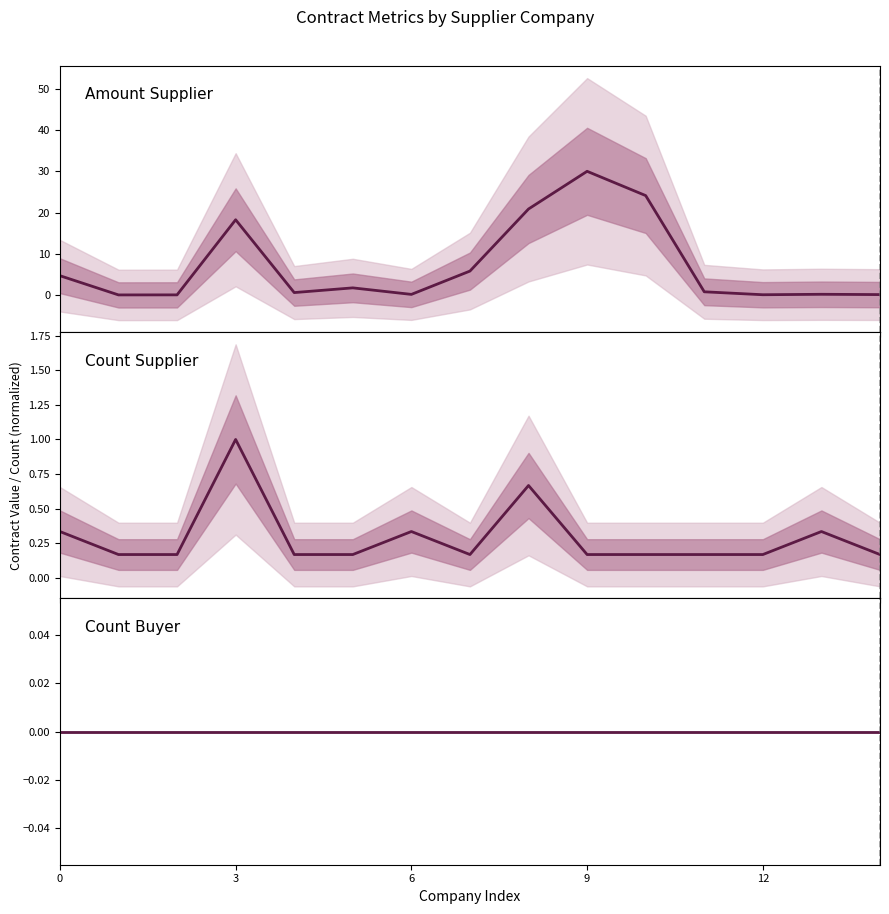

What is the label of the 9th point from the left?

8